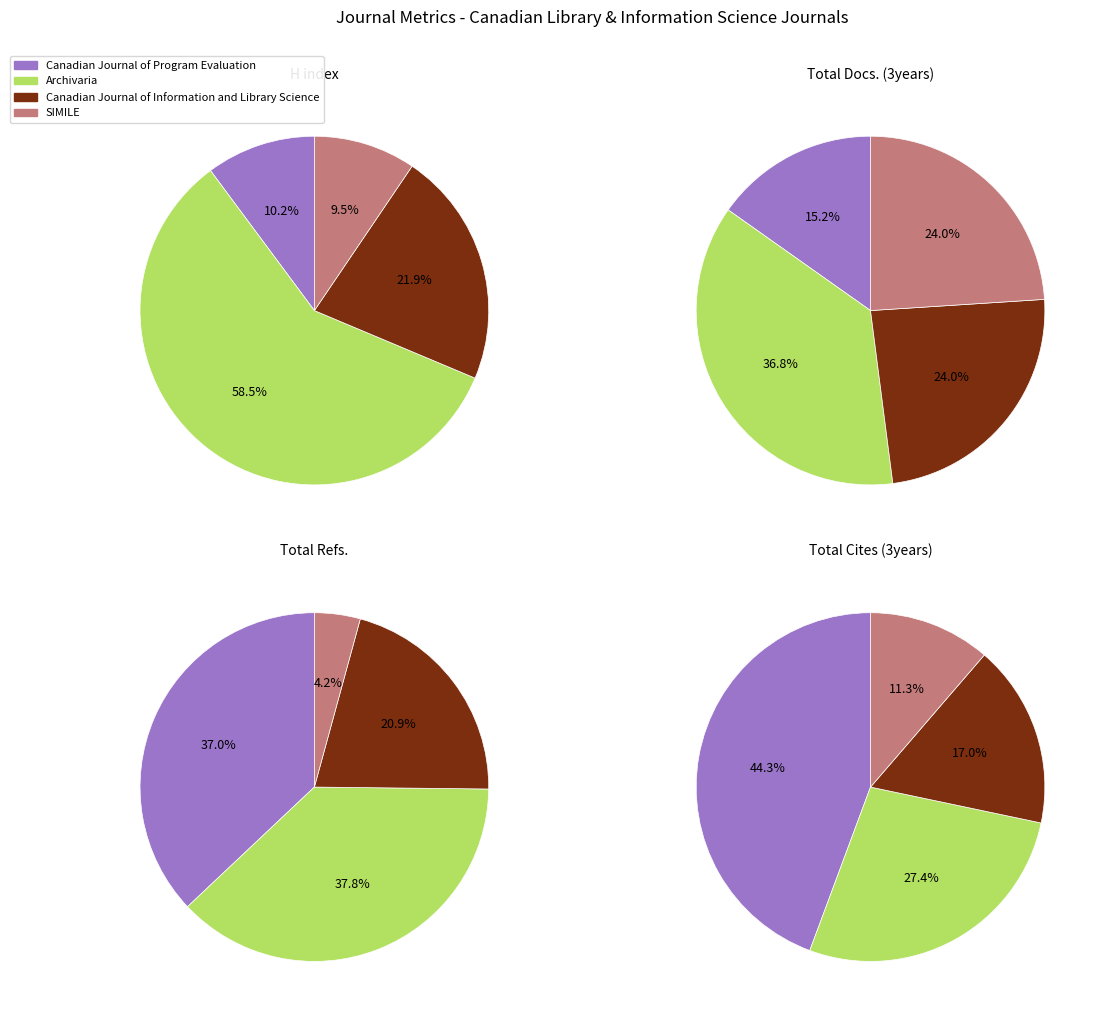

What is the spread (max minus min) of values at SIMILE?

111